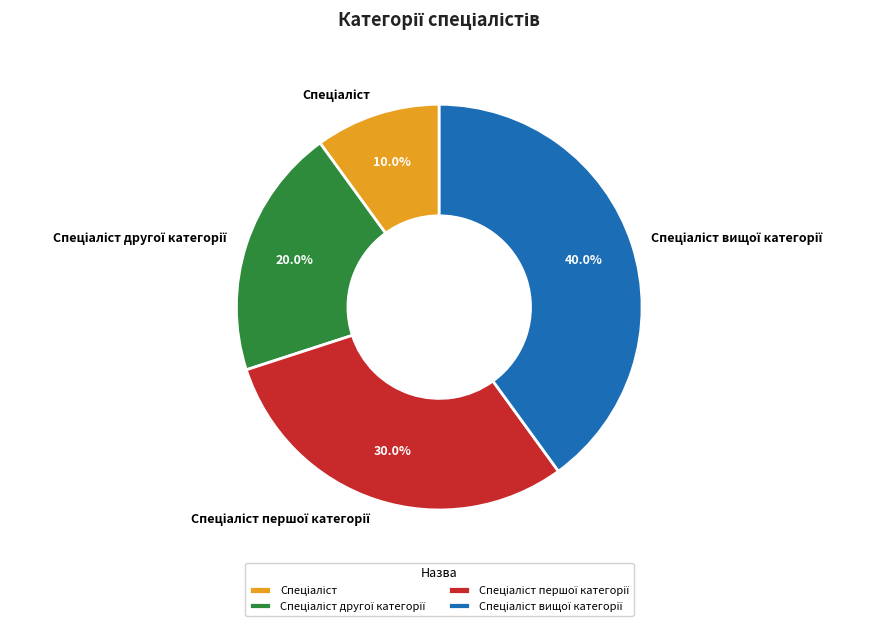

Is there a majority slice in this chart?

No